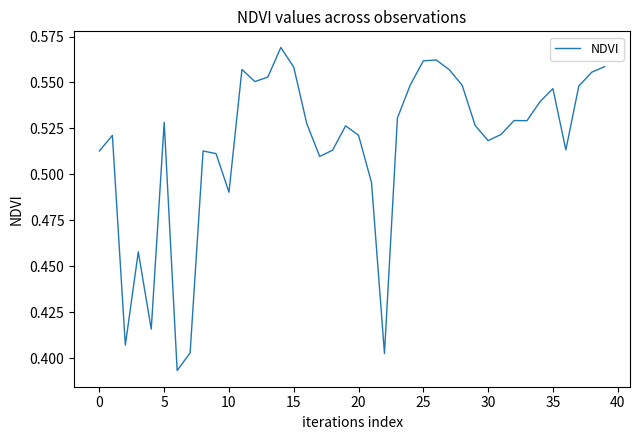

True or false: the data shows 0.8 at 0.

False